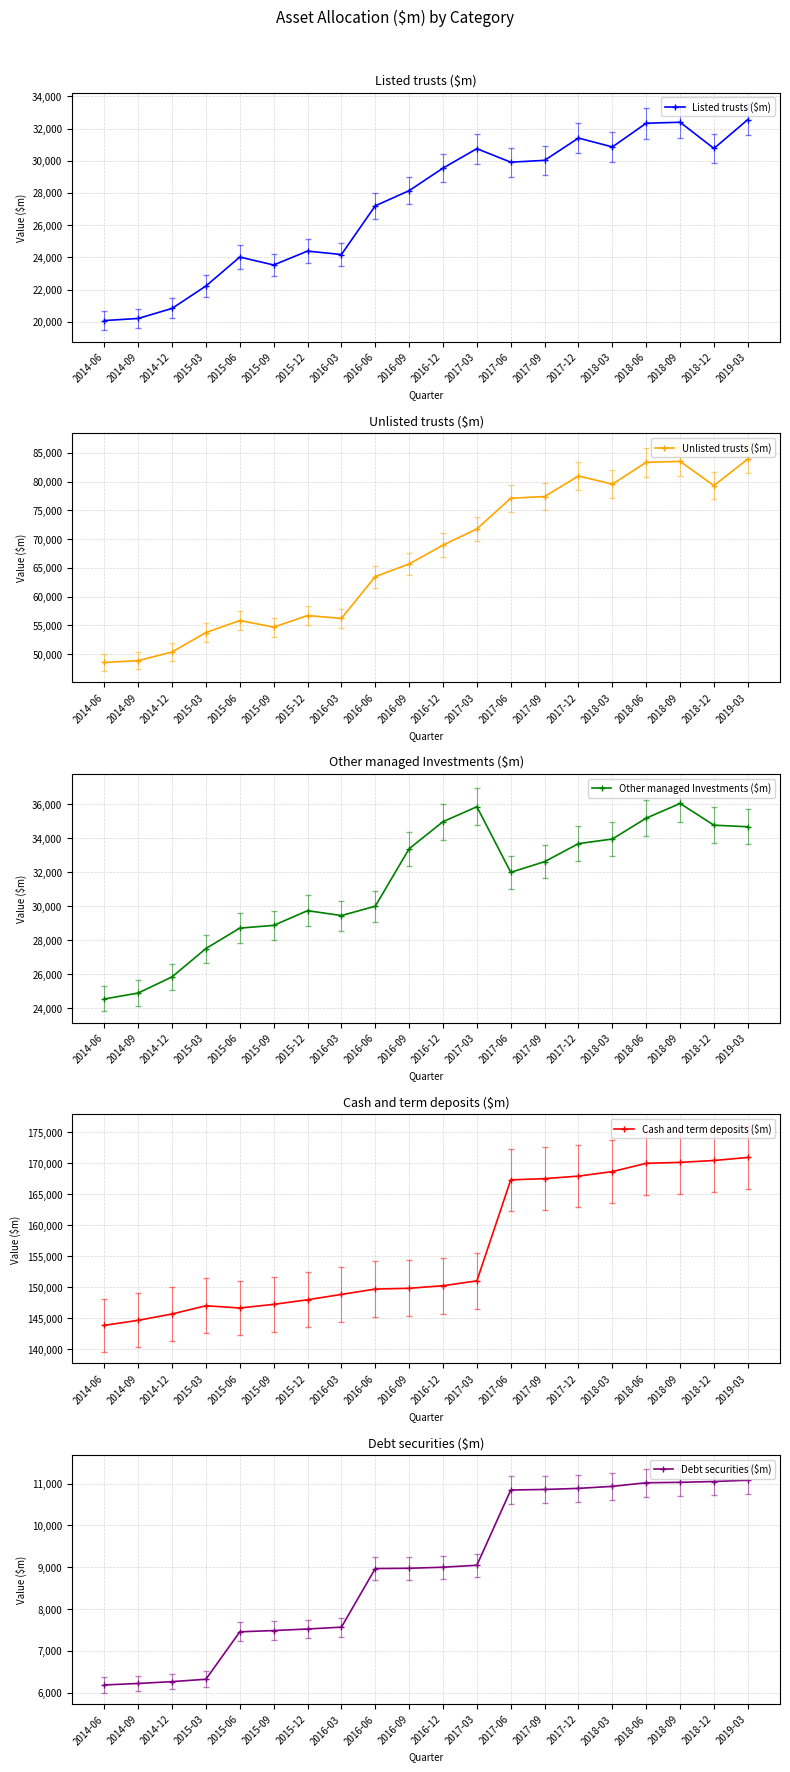

What is the difference between the second highest and minimum values in the Other managed Investments ($m) series?

11310